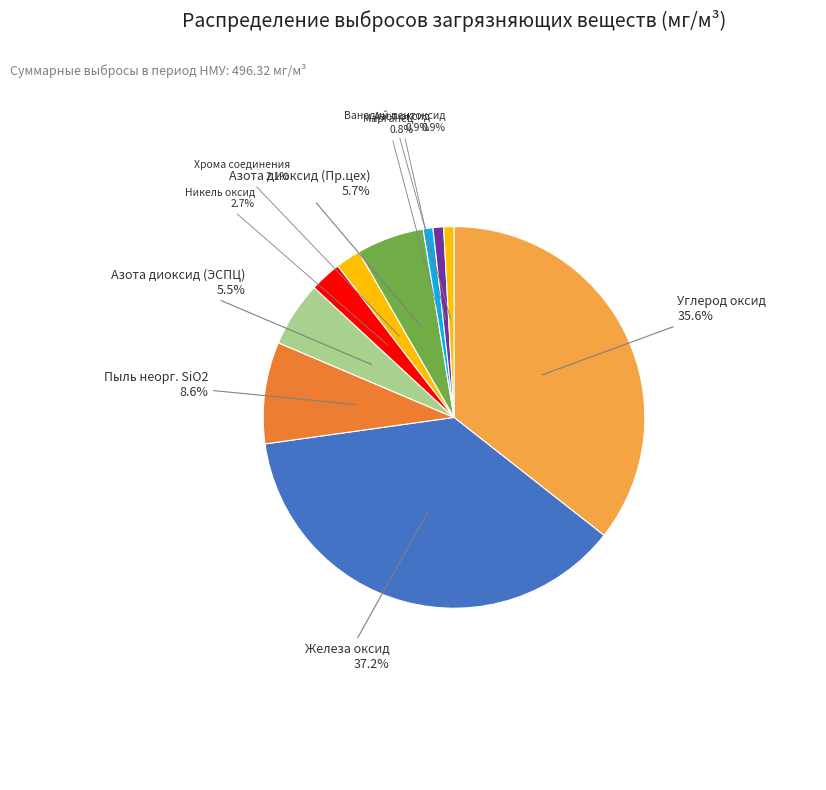

Do Никель оксид and Азота диоксид (Пр.цех) together represent more than half of the pie?

No